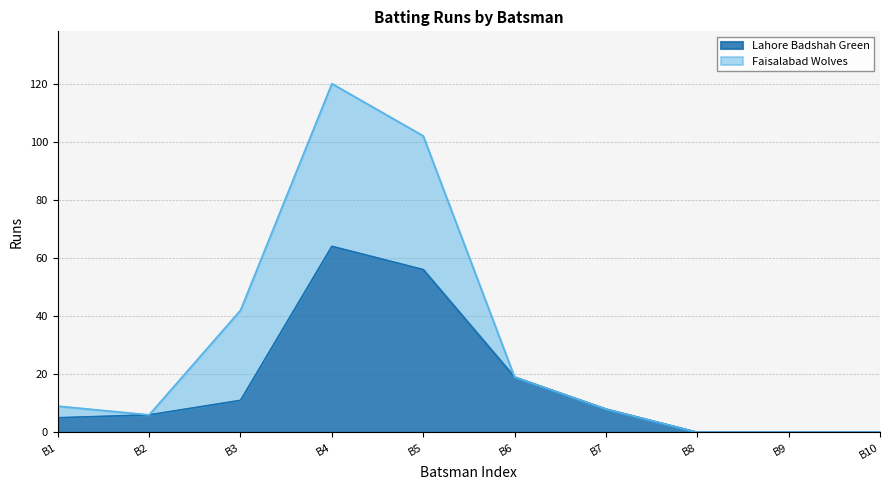

At which label does Lahore Badshah Green reach its peak?

B4